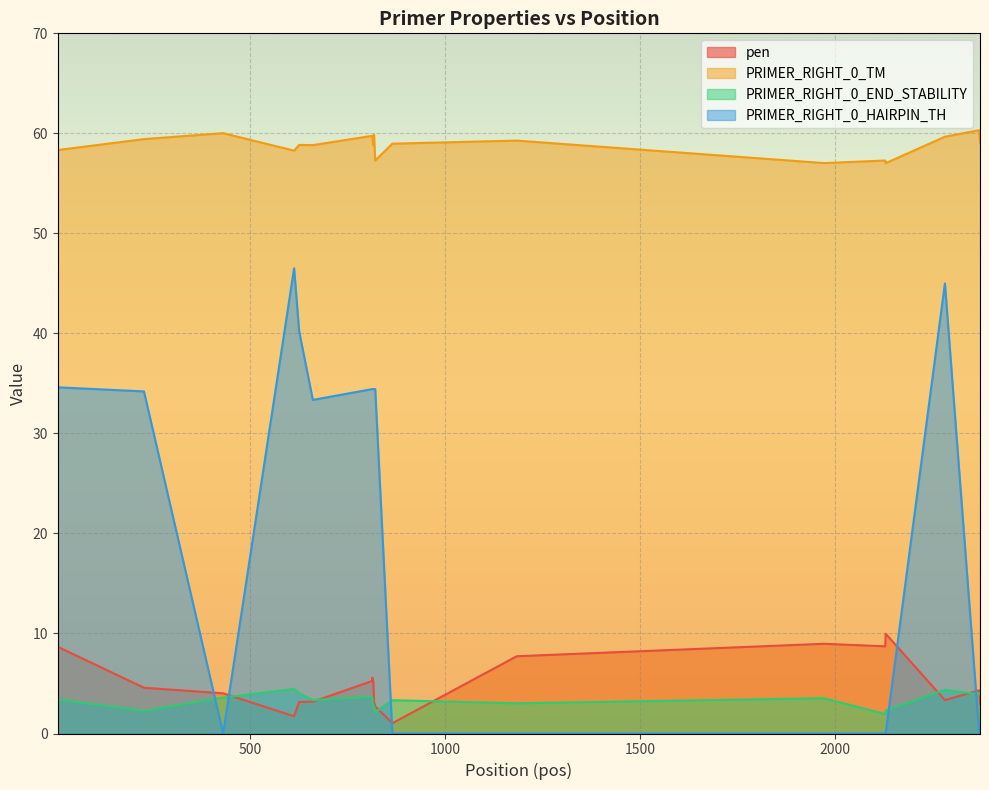

True or false: PRIMER_RIGHT_0_TM has a value of 58.3 at 613.

True